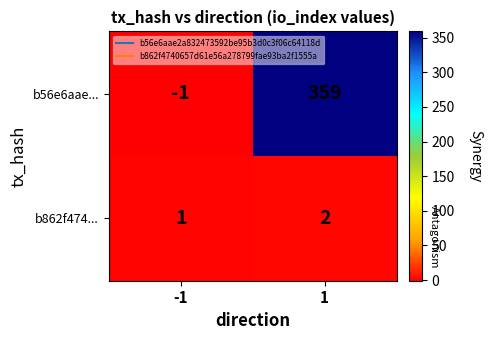

What is the sum of all b862f474... values?

3